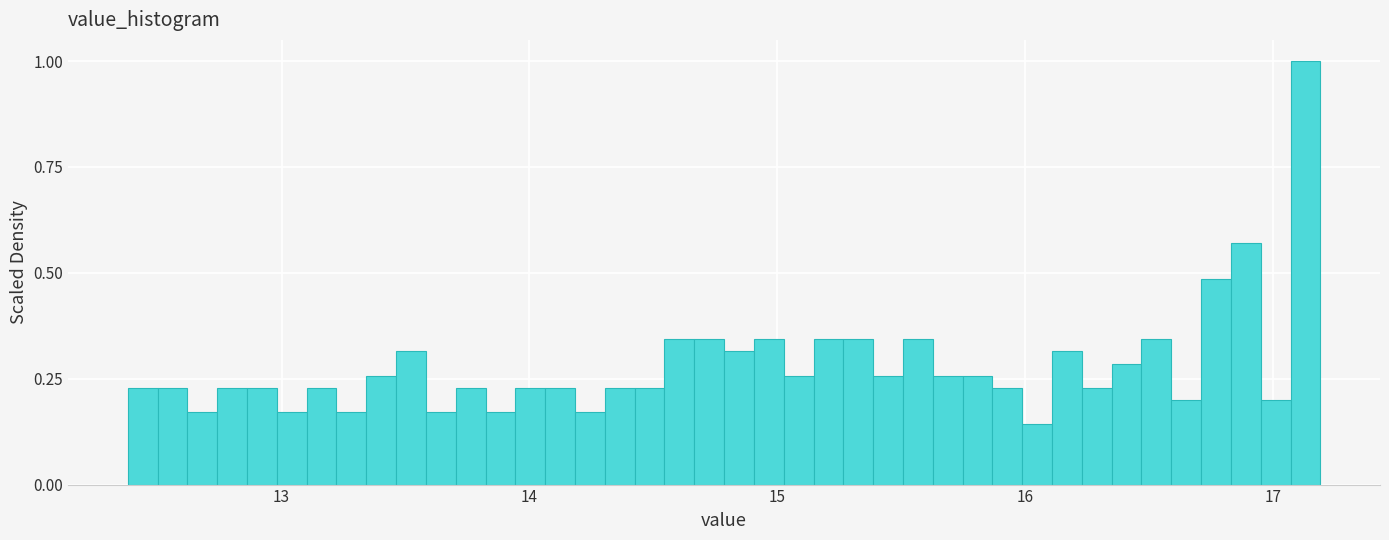

Read against the x-axis, roughly where is the centre of the tallest bar?

17.1